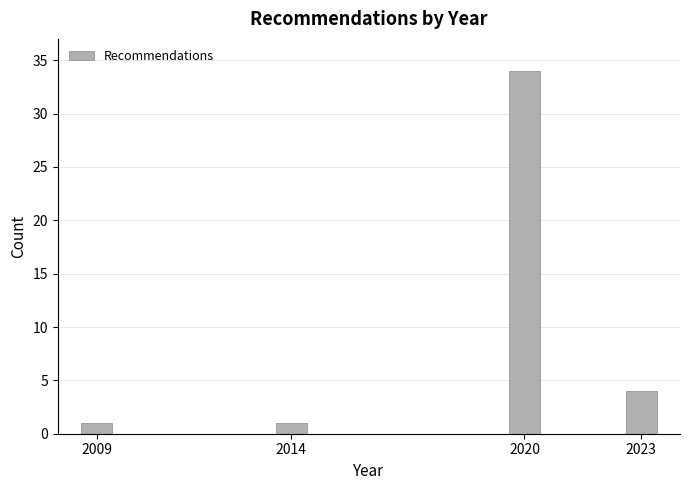

Reading left to right, what are all the values shown in this chart?

2009=1	2014=1	2020=34	2023=4